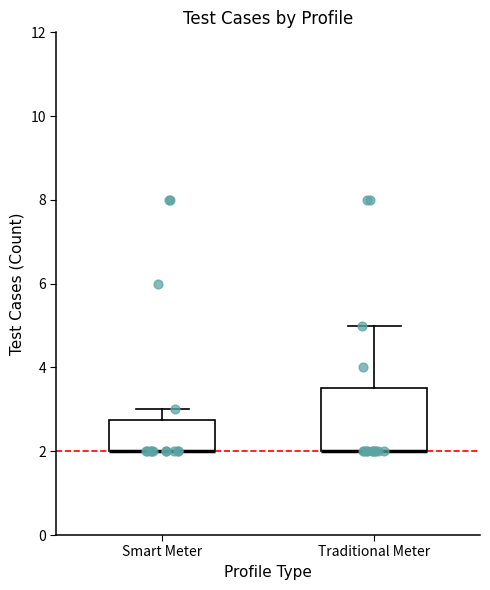

Where is the lower edge of the box for Traditional Meter on the y-axis? The values are not printed on the chart, so give them approximately, as read against the axis.

2.0